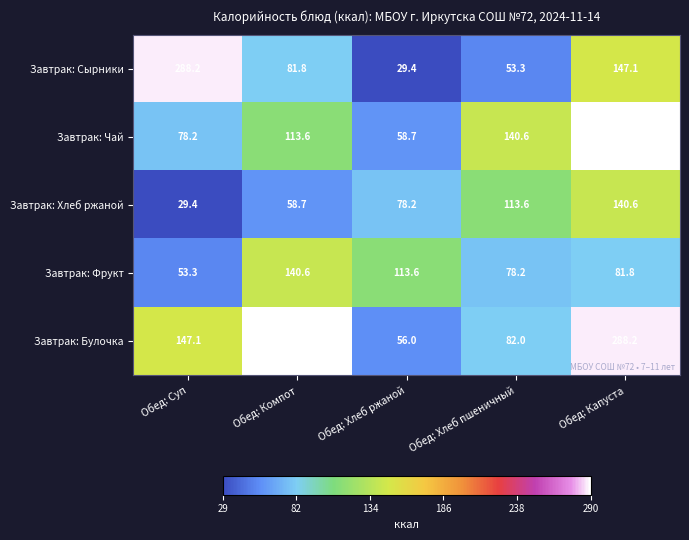

What is the minimum value shown in the chart?

29.4